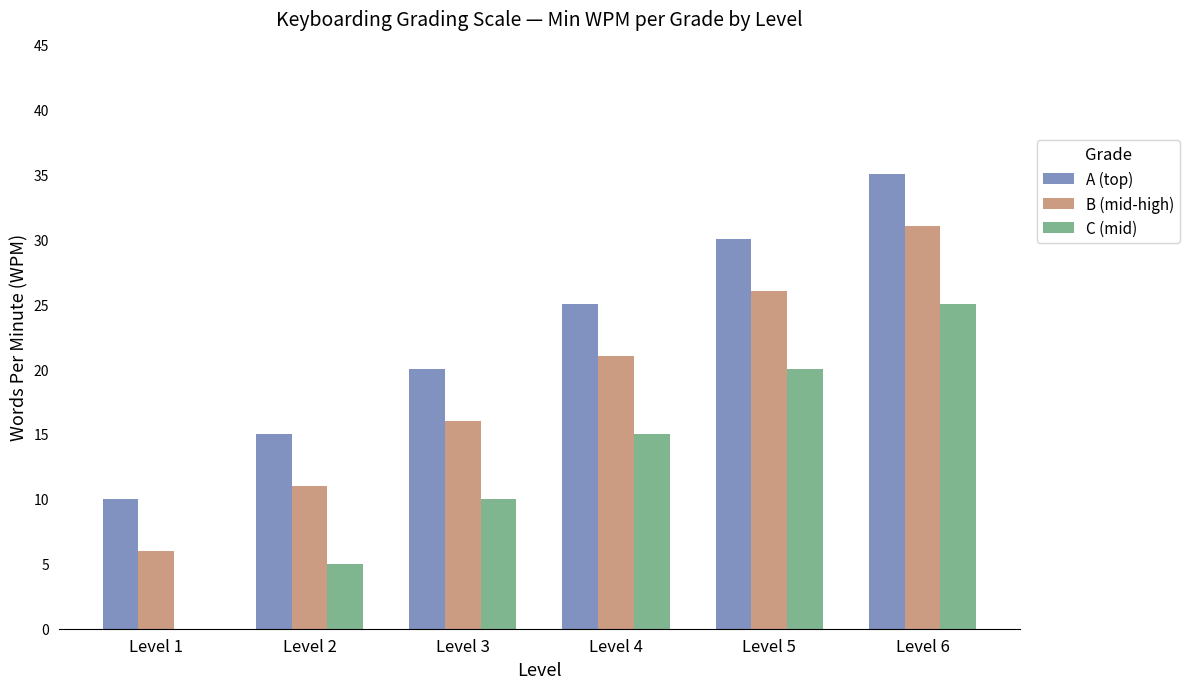

What is the approximate value of B (mid-high) at Level 4?

21